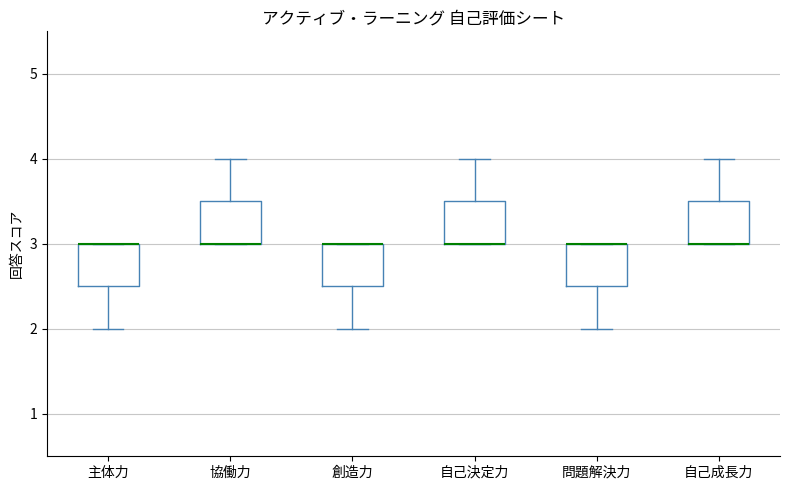

Reading left to right, read every box against the y-axis: the position of its median line, the range the box covers, and the ends of its whiskers. The values are not printed on the chart, so give them approximately, as read against the axis.

主体力: median 3.0 (drawn on the box's upper edge), box 2.5 to 3.0, whiskers 2.0 to 3.0
協働力: median 3.0 (drawn on the box's lower edge), box 3.0 to 3.5, whiskers 3.0 to 4.0
創造力: median 3.0 (drawn on the box's upper edge), box 2.5 to 3.0, whiskers 2.0 to 3.0
自己決定力: median 3.0 (drawn on the box's lower edge), box 3.0 to 3.5, whiskers 3.0 to 4.0
問題解決力: median 3.0 (drawn on the box's upper edge), box 2.5 to 3.0, whiskers 2.0 to 3.0
自己成長力: median 3.0 (drawn on the box's lower edge), box 3.0 to 3.5, whiskers 3.0 to 4.0